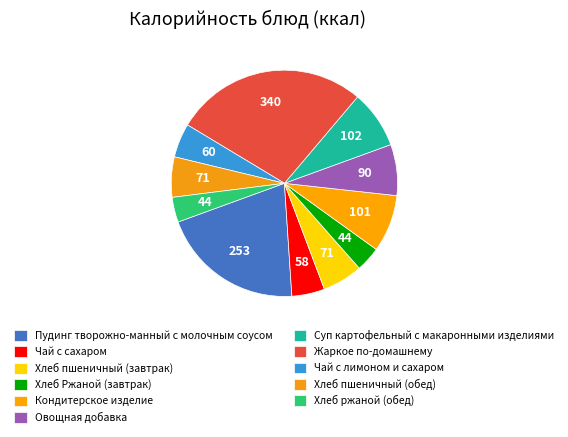

How many slices are in this pie chart?

11